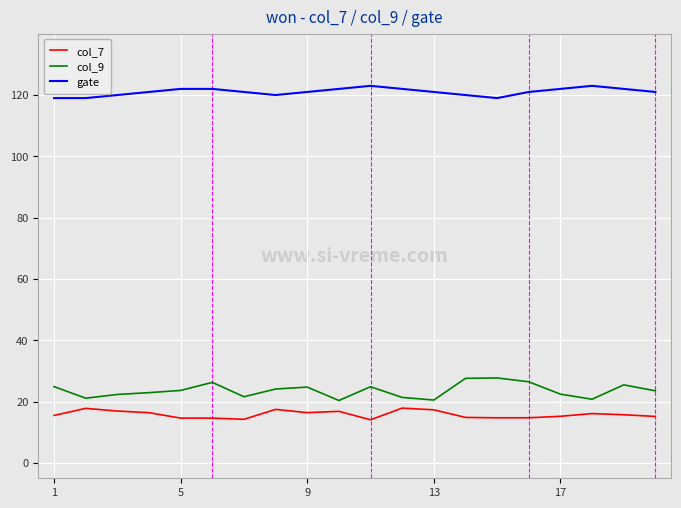

True or false: col_9 and gate cross at least once.

False